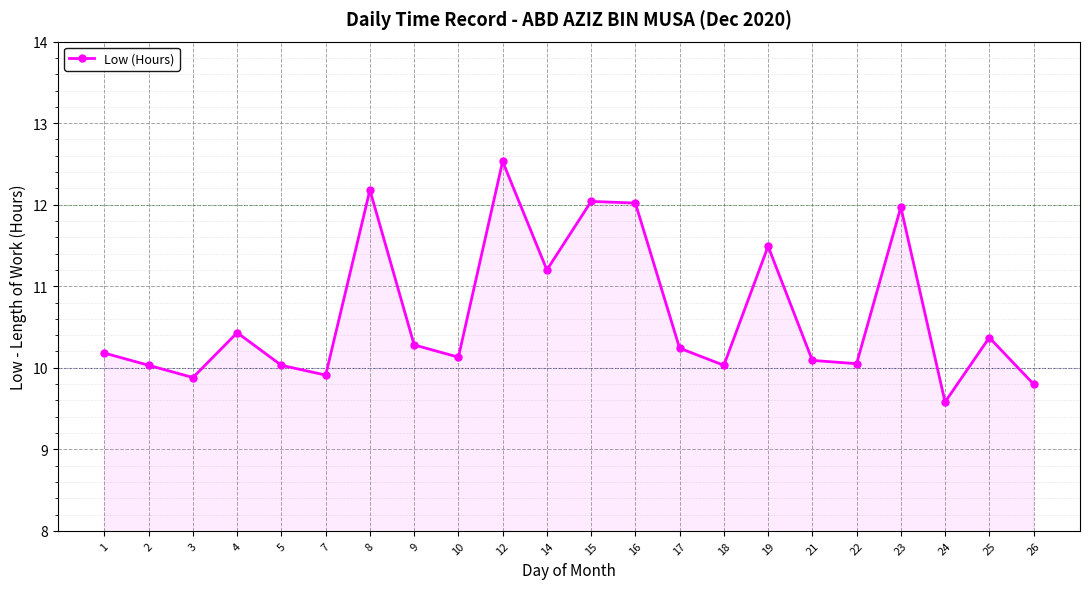

What is the greatest value displayed?

12.5